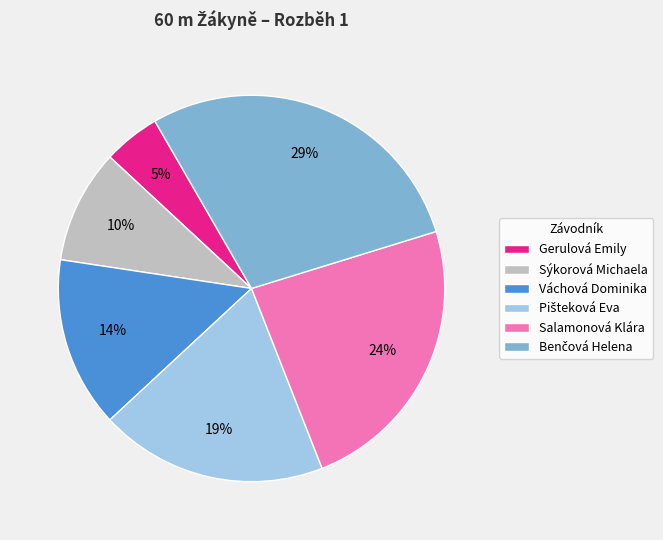

How many segments does this pie chart have?

6